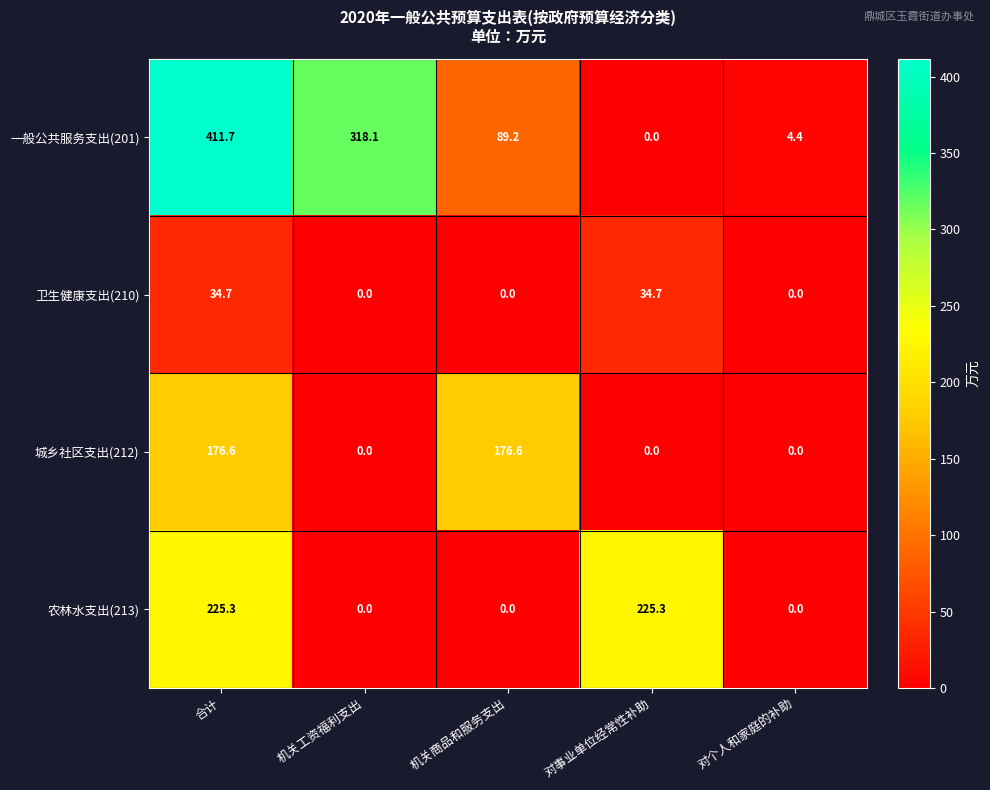

List the series in order of their peak value, lowest first.

卫生健康支出(210), 城乡社区支出(212), 农林水支出(213), 一般公共服务支出(201)